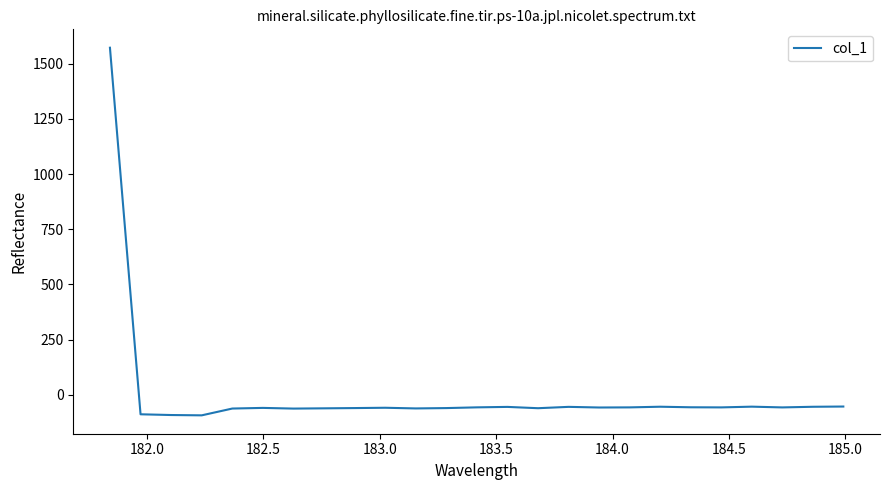

What is the greatest value displayed?

1572.1